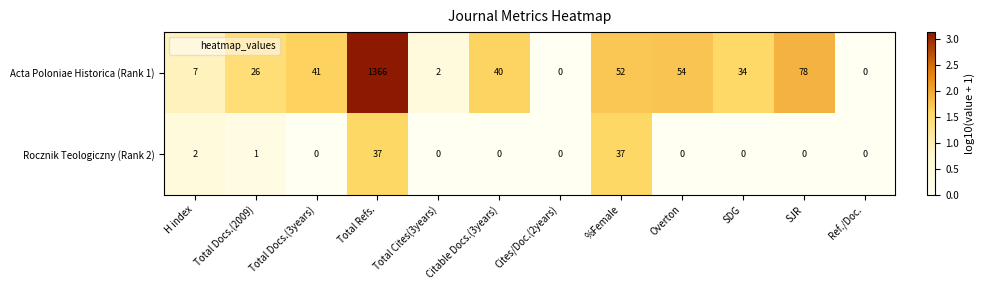

How many categories are shown in the chart?

12